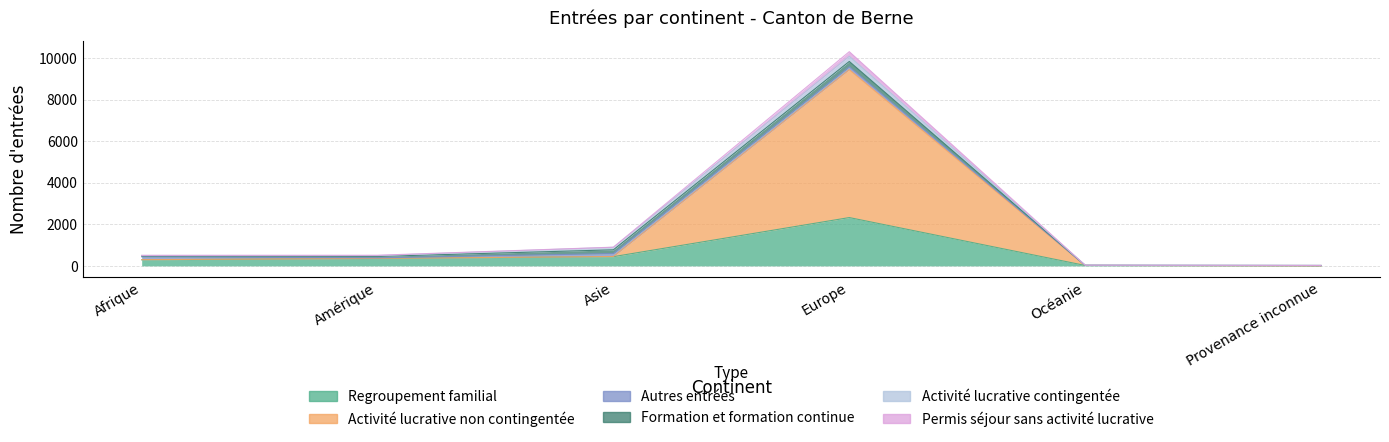

True or false: Activité lucrative non contingentée has a value of 300 at Afrique.

True